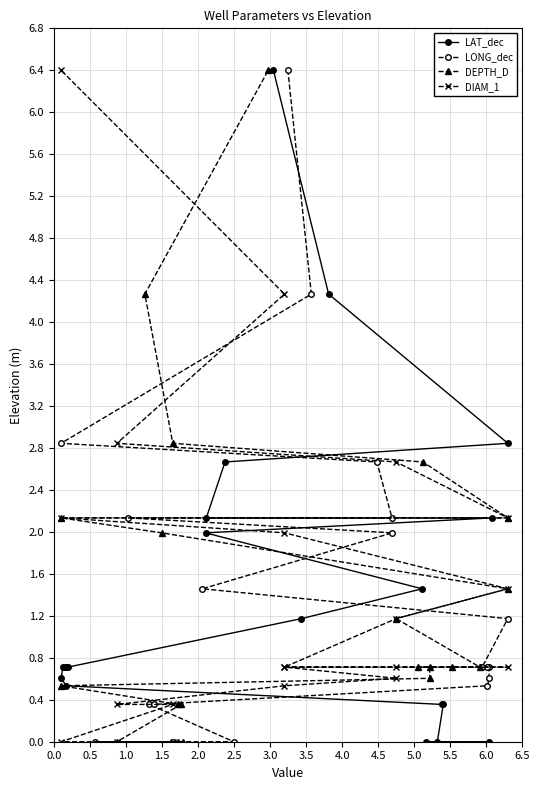

What is the value of the LONG_dec point at the 4th from the left?

0.4